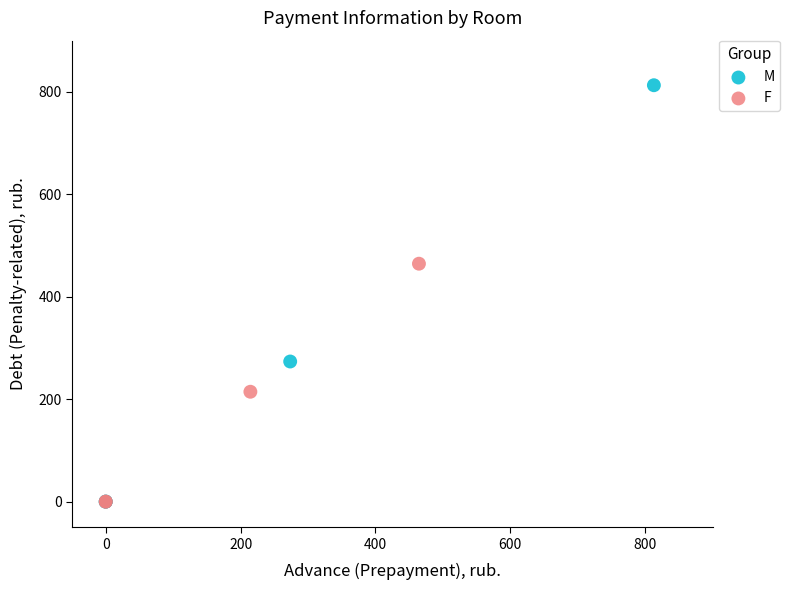

Which series has the largest Y range (max minus min)?

M